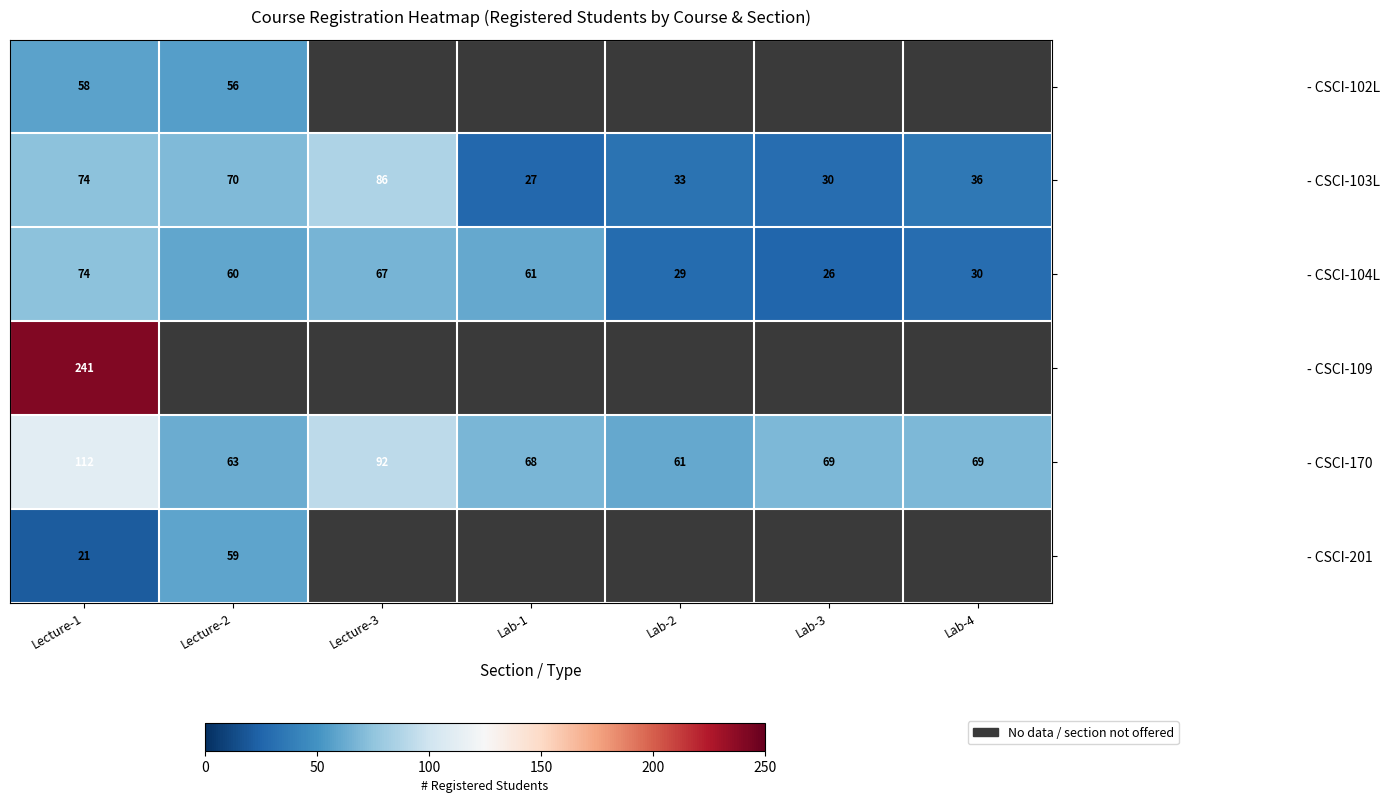

Which category has the highest value across all series?

Lecture-1